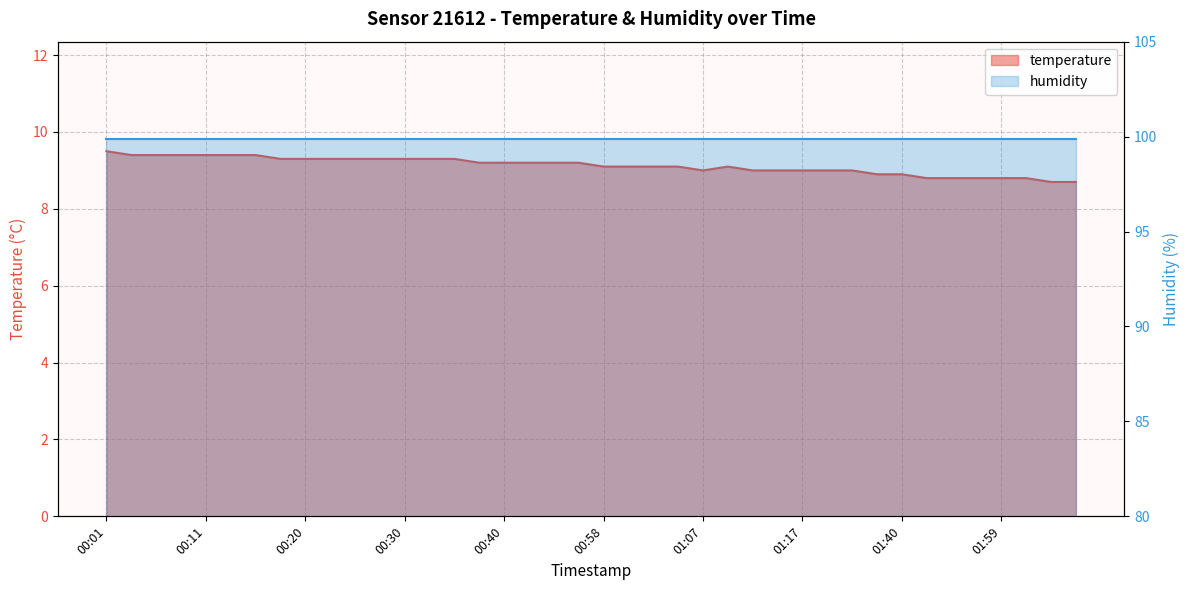

The chart shows a value of 15.6 at 01:10. True or false?

False